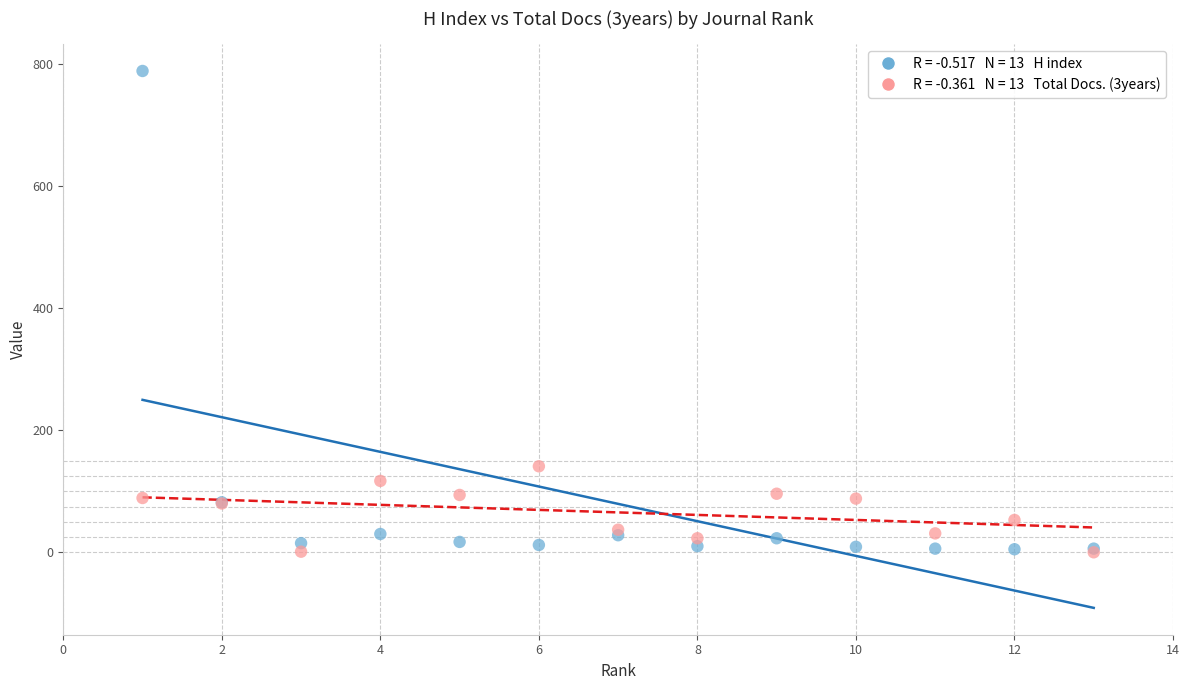

Across all series, what Y value is closest to 394?

141